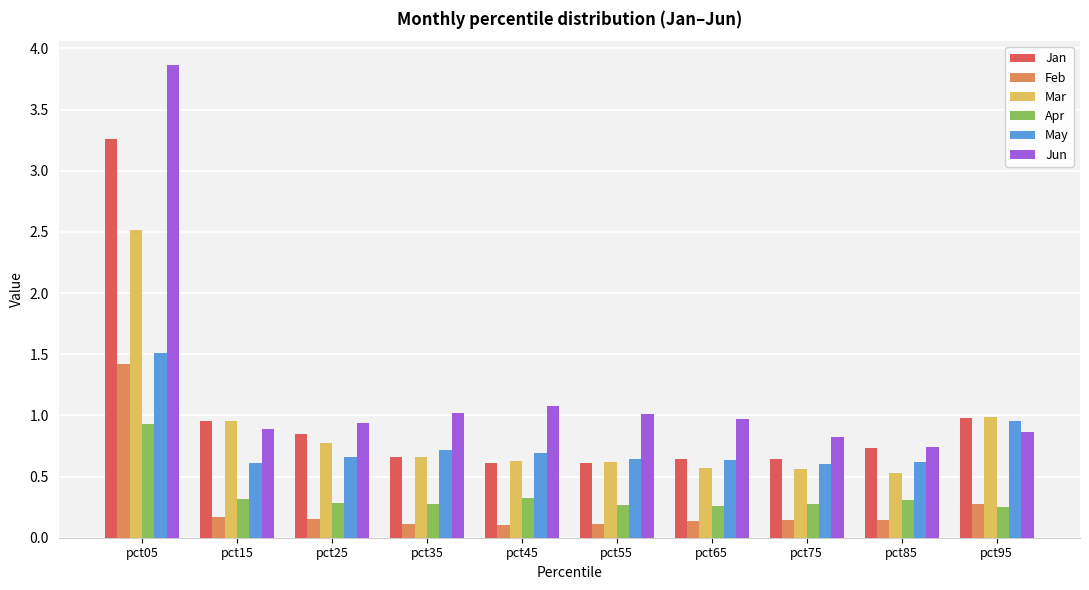

What is the total value across all series at pct85?

3.1